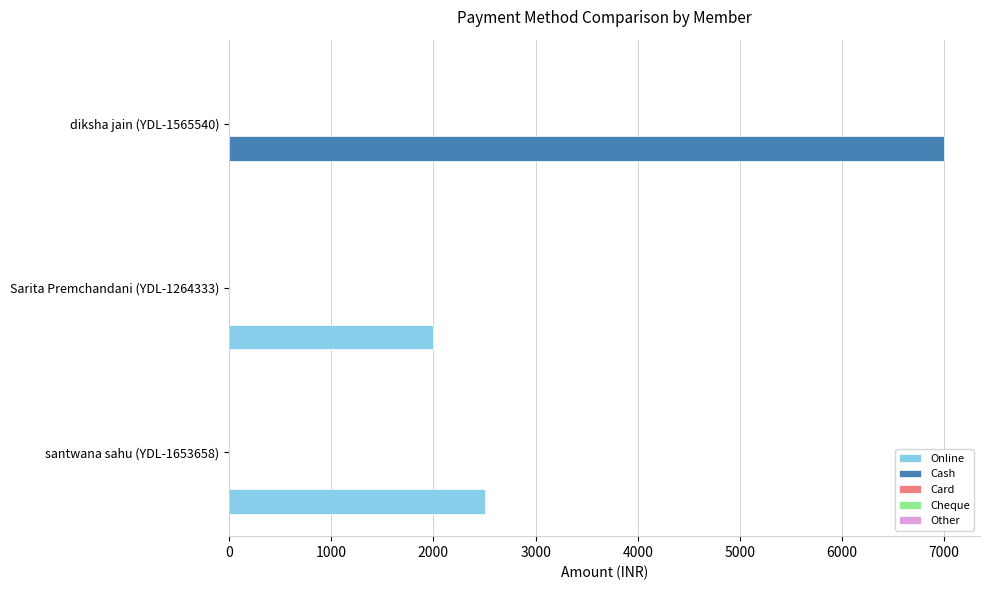

Where is Online nearest to the value 1250?

Sarita Premchandani (YDL-1264333)